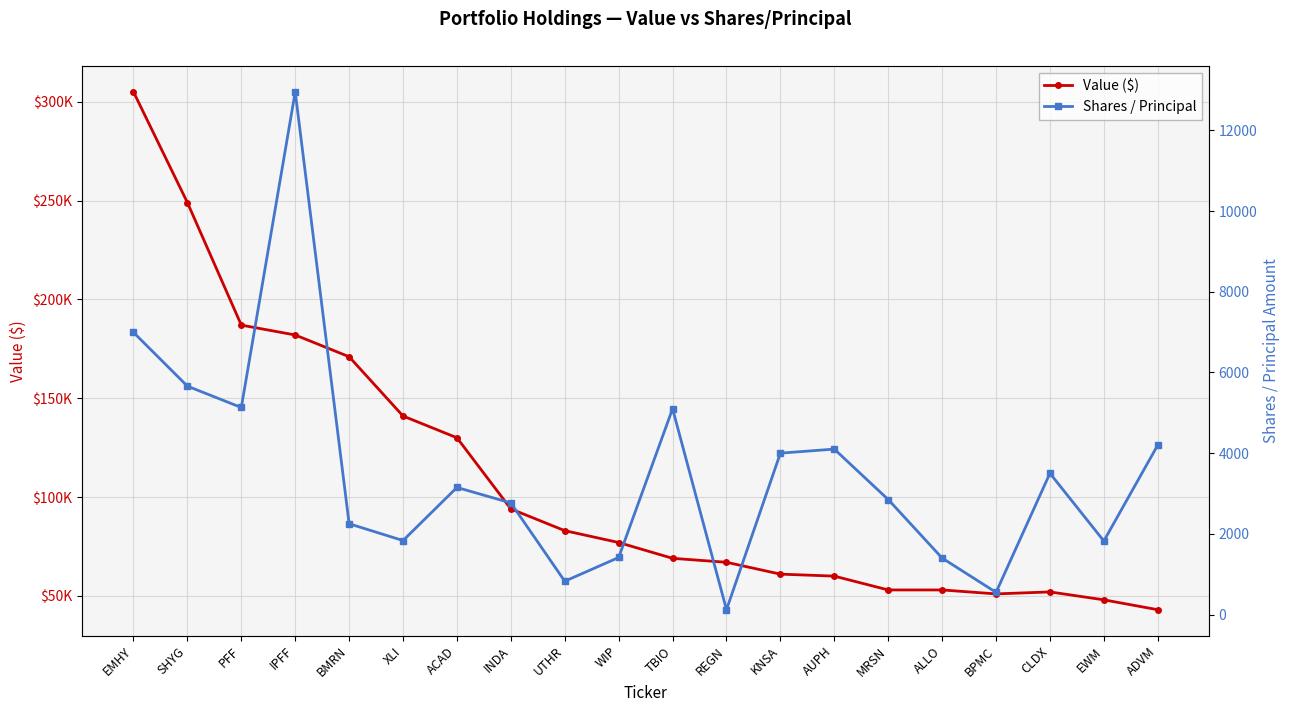

Where is the first local maximum for Value ($)?

CLDX